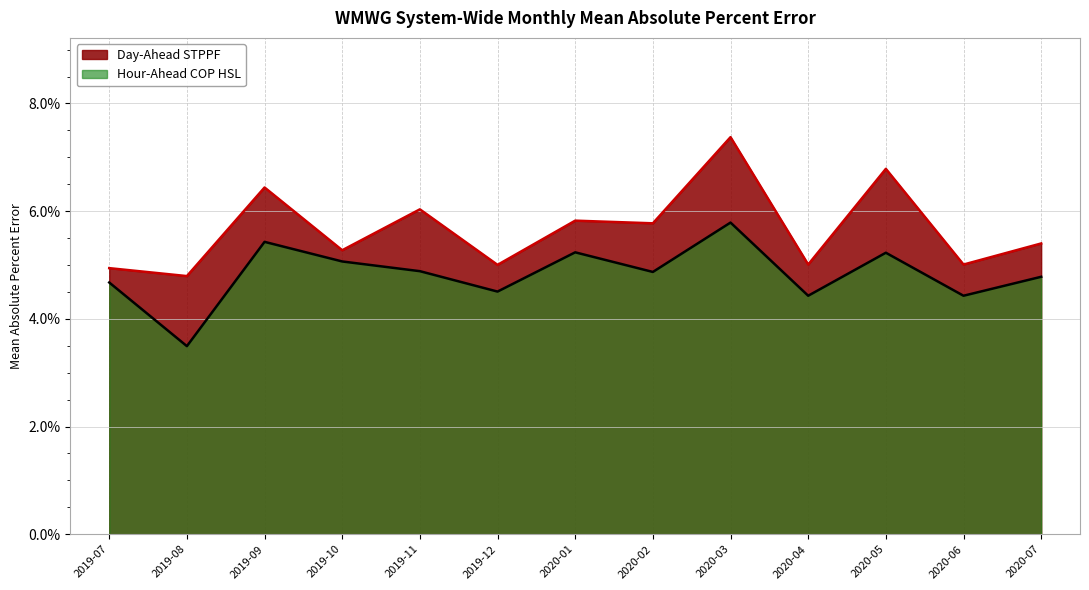

What is the maximum value for Day-Ahead STPPF?

0.1